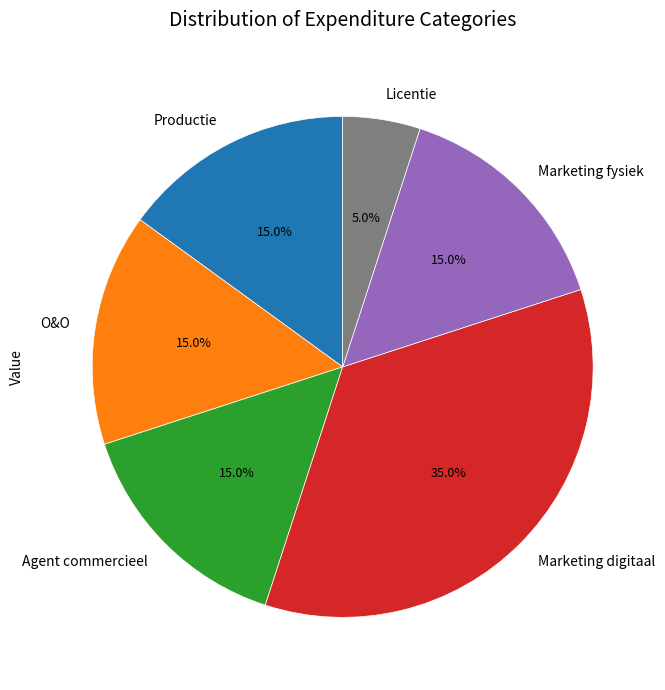

Which slice is the largest?

Marketing digitaal